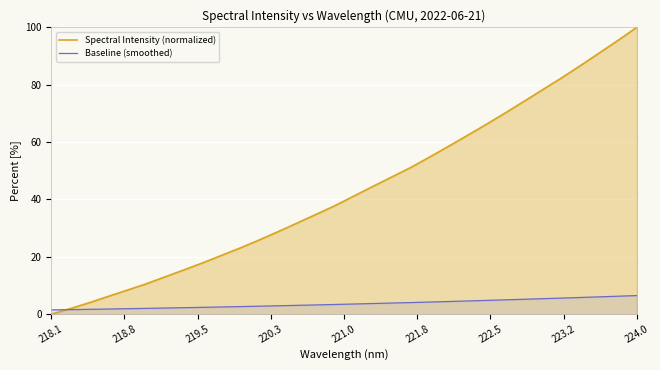

Reading left to right, what are all the values shown in this chart?

Spectral Intensity (normalized): 0.0	1.9	4.0	6.2	8.4	10.5	13.0	15.4	17.9	20.5	23.1	25.9	28.8	31.8	34.8	37.8	41.2	44.5	47.8	51.1	54.7	58.4	62.2	66.1	70.0	74.1	78.2	82.3	86.6	91.0	95.4	100.0
Baseline (smoothed): 1.5	1.6	1.7	1.8	1.9	2.0	2.1	2.3	2.4	2.5	2.7	2.8	2.9	3.1	3.2	3.4	3.6	3.7	3.9	4.1	4.2	4.4	4.6	4.8	5.0	5.2	5.4	5.6	5.8	6.0	6.3	6.5